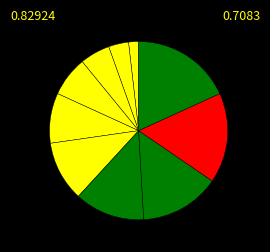

How many slices are in this pie chart?

10